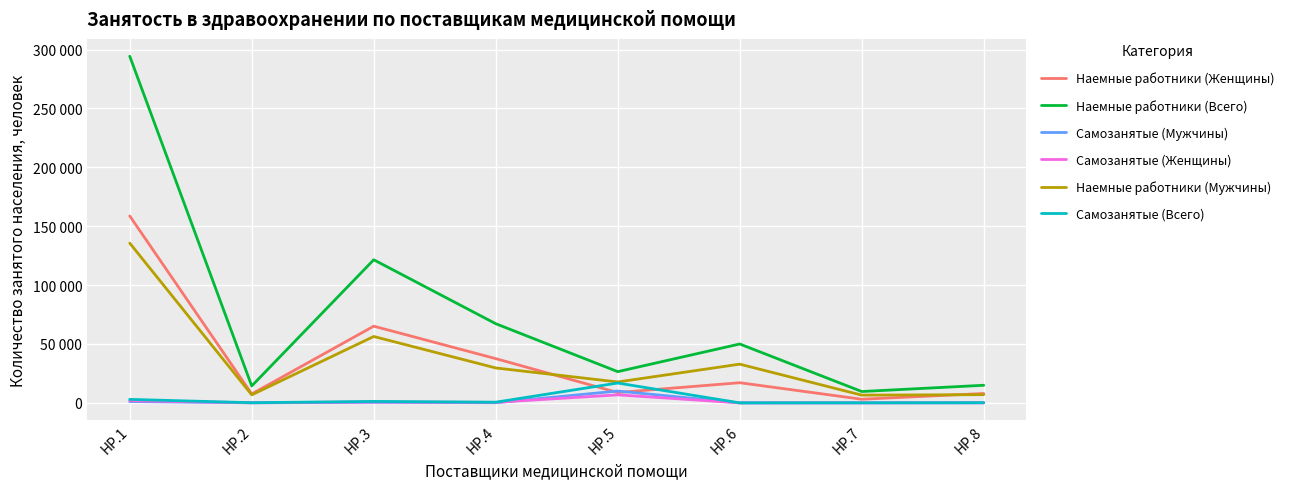

What is the value of the Самозанятые (Женщины) point at the 5th from the left?

6806